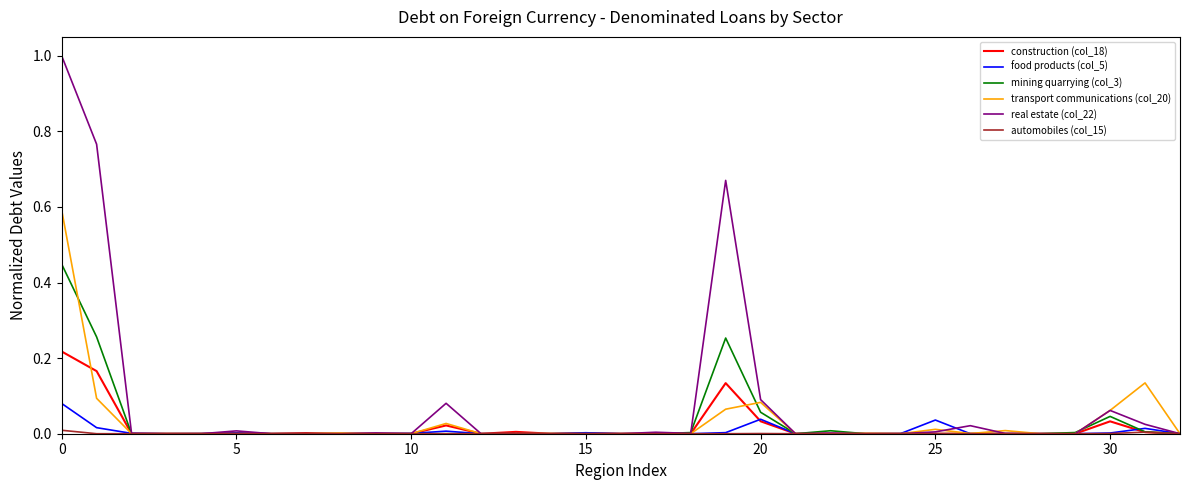

Which series has the largest total across all categories?

real estate (col_22)